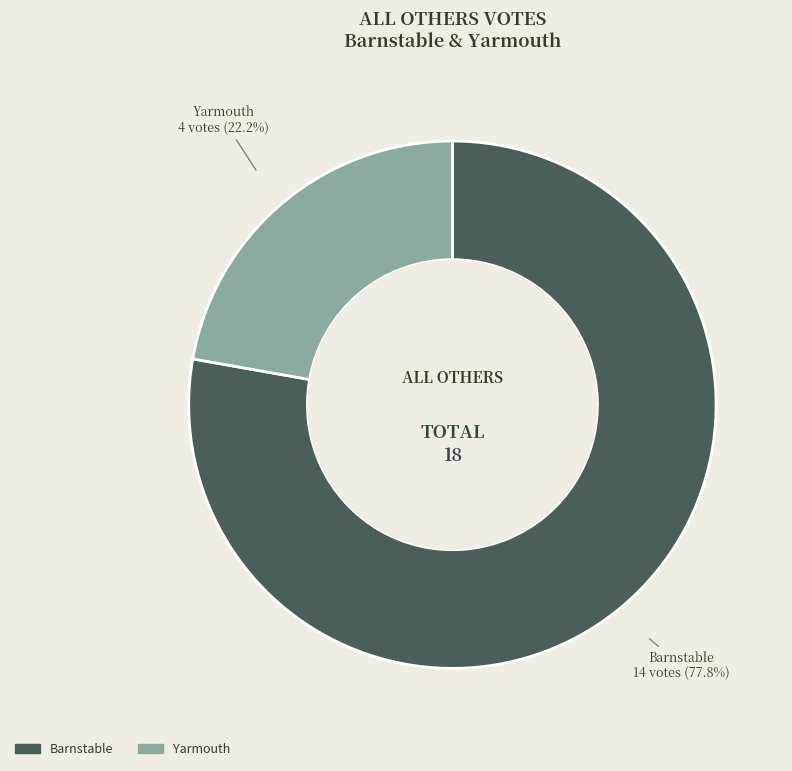

Does Barnstable account for over 50% of the chart?

Yes